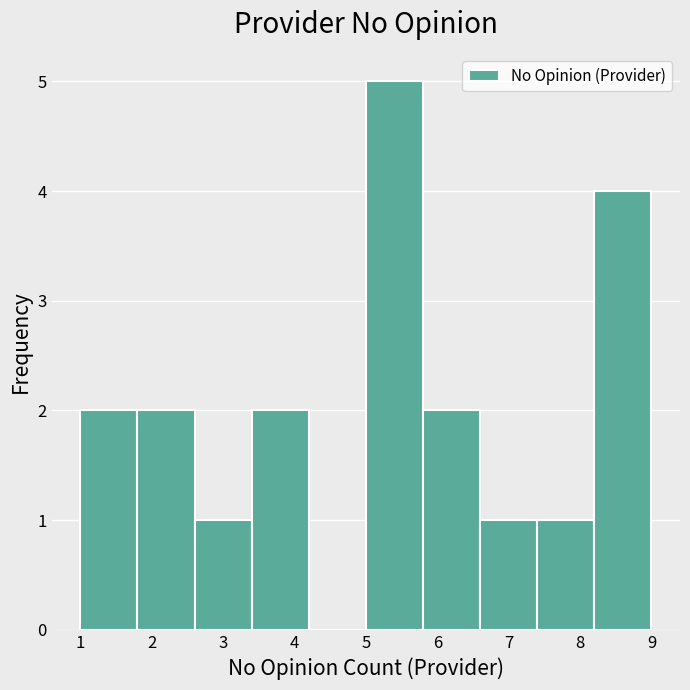

What is the height of the bar covering 5.8 to 6.6 on the x-axis? The values are not printed on the chart, so give them approximately, as read against the axis.

2